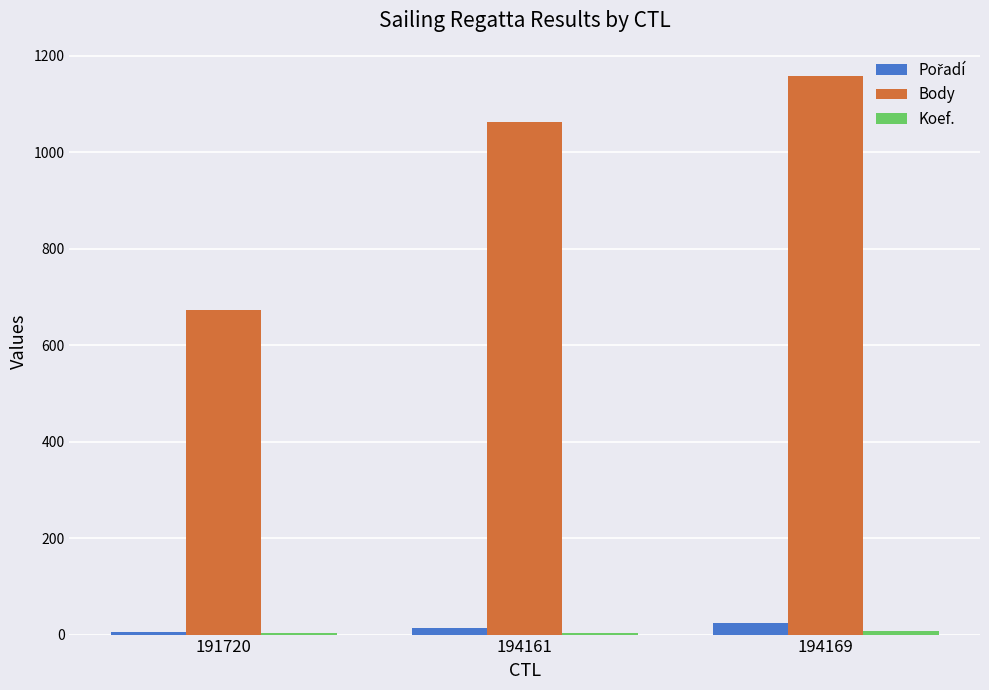

At which category does the chart reach its peak across all series?

194169